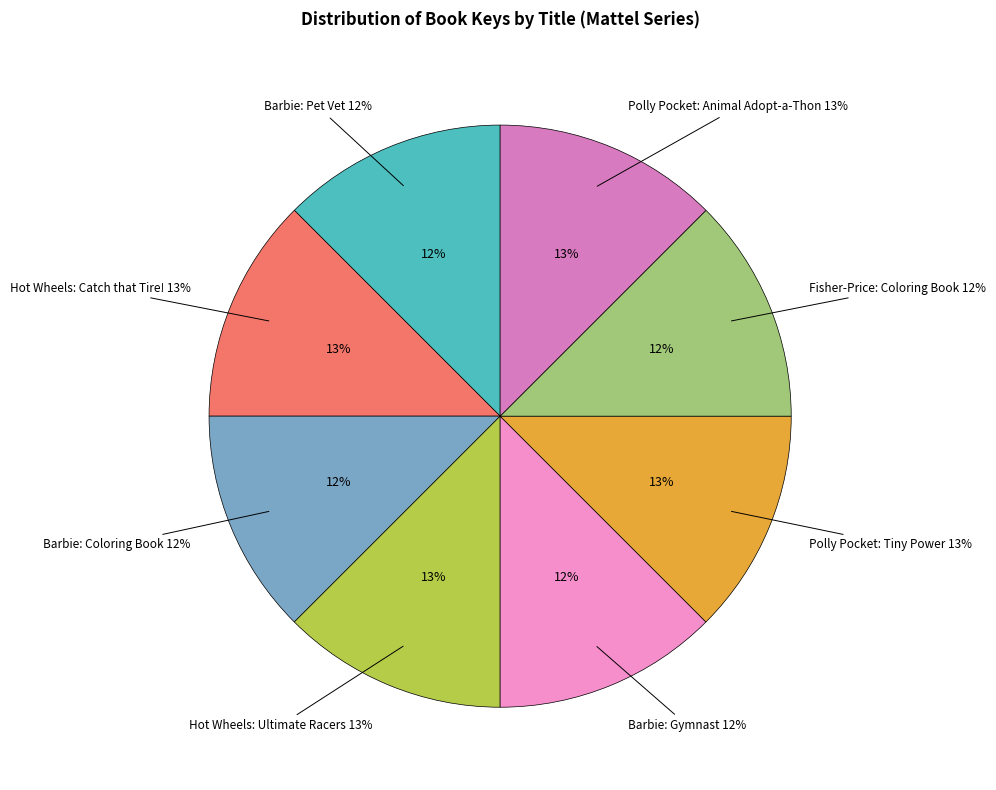

Count the number of slices in the pie.

8